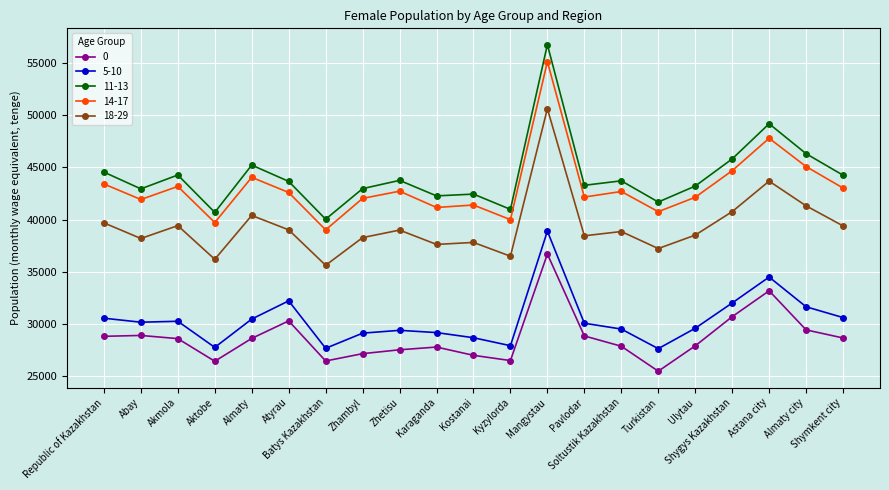

Read the 18-29 value at Astana city, to the nearest 10.

43670